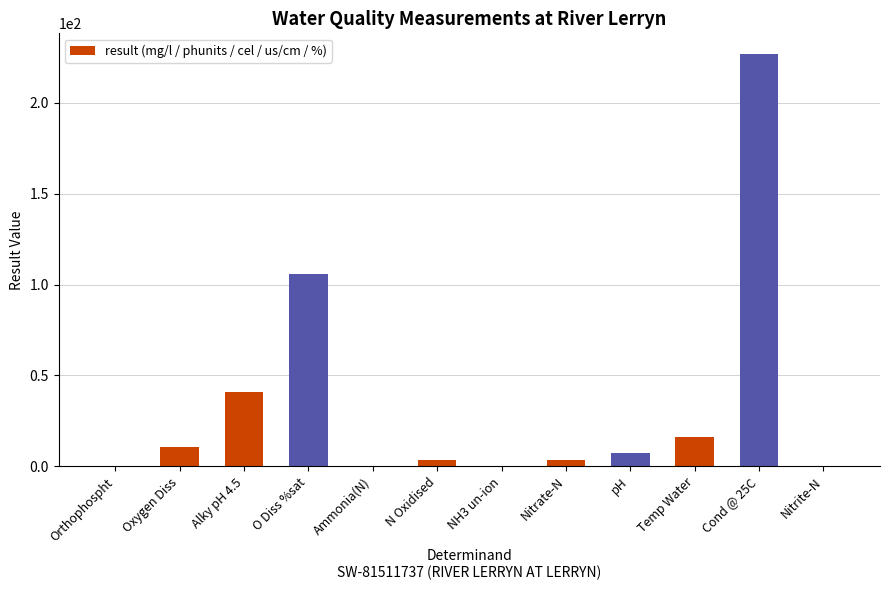

The value at Cond @ 25C is 112.1. True or false?

False